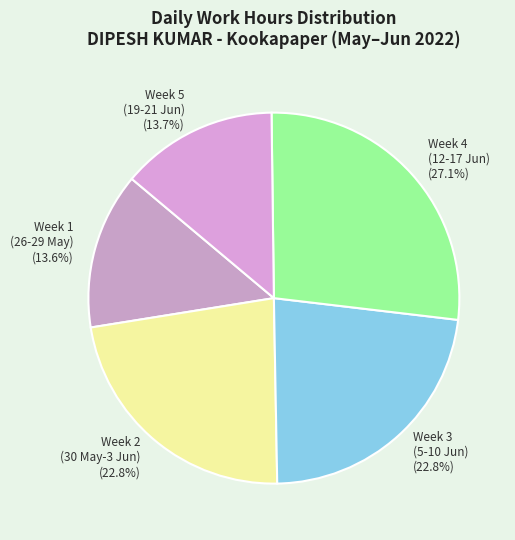

Between Week 3 (5-10 Jun) (22.8%) and Week 4 (12-17 Jun) (27.1%), which is larger?

Week 4 (12-17 Jun) (27.1%)